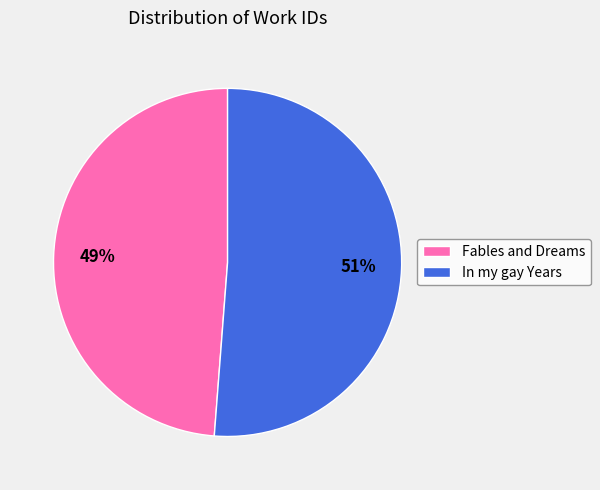

To the nearest percent, what is the combined percentage of In my gay Years and Fables and Dreams?

100%